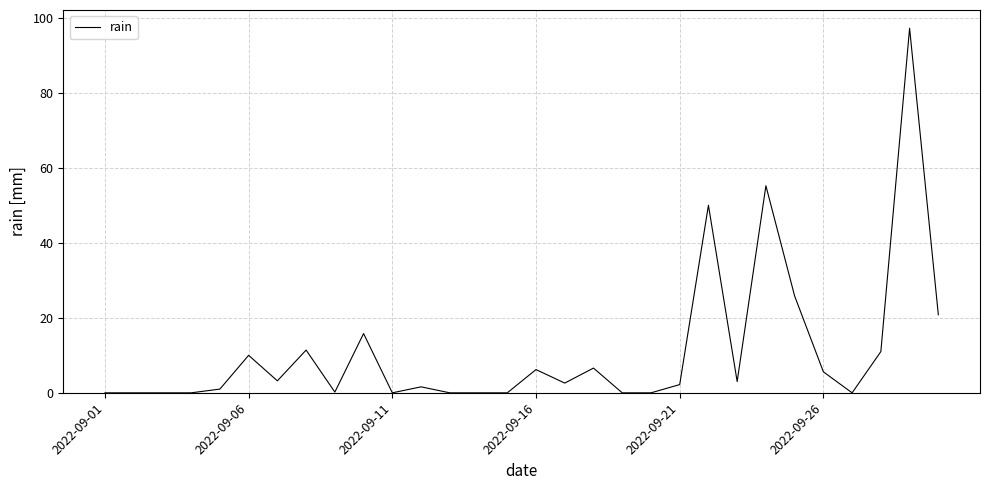

What is the difference between the maximum and minimum values?

97.2